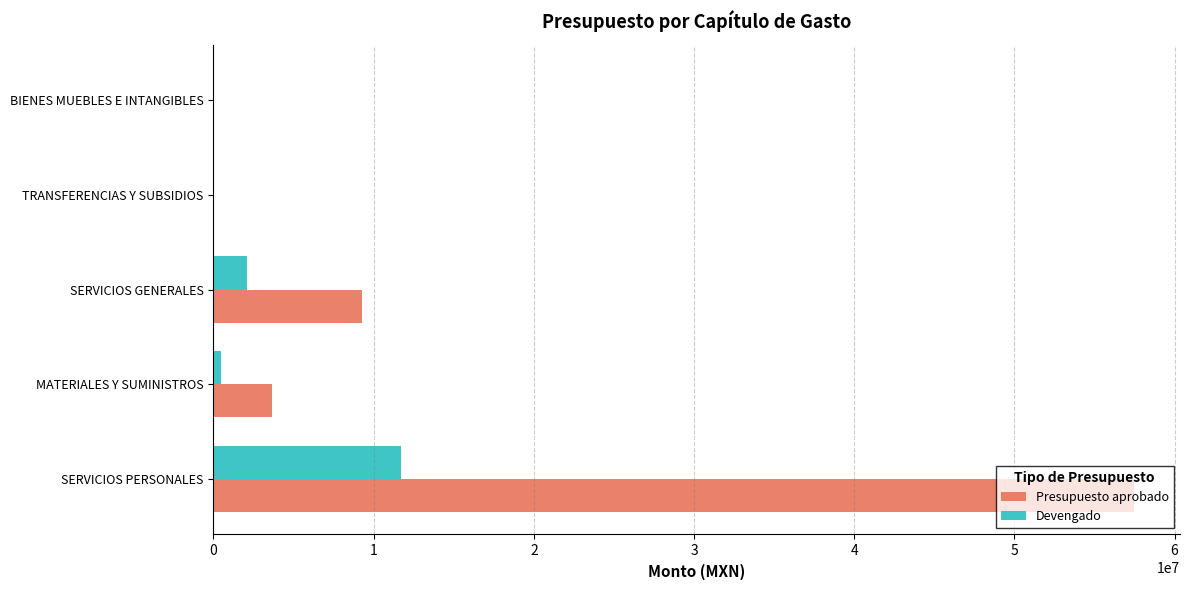

Which category has the highest value in the Devengado series?

SERVICIOS PERSONALES